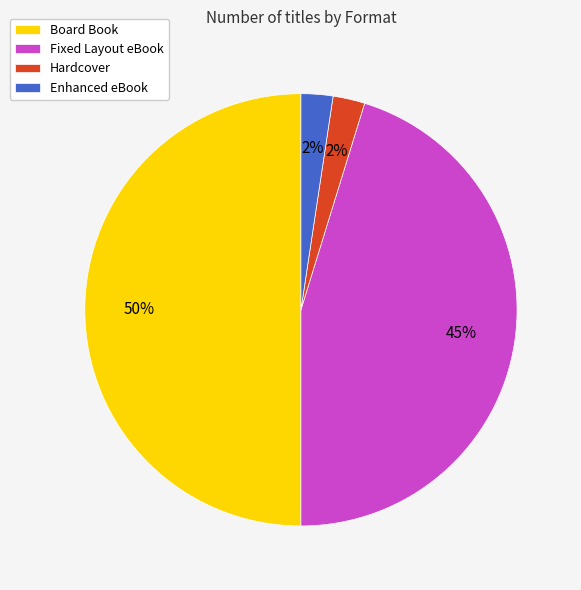

Combined, do Hardcover and Enhanced eBook account for over 50%?

No